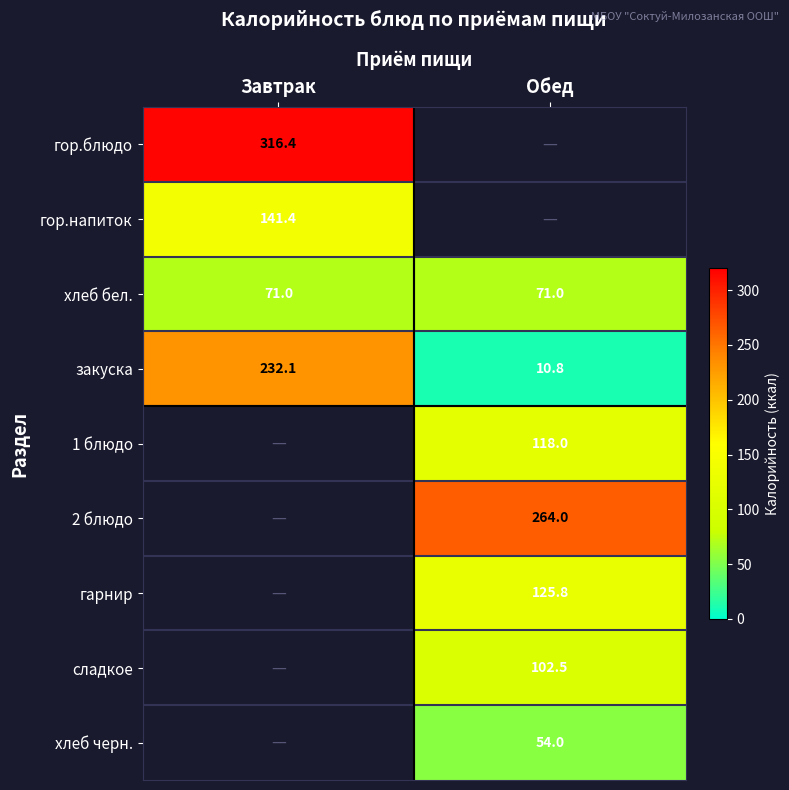

At which category does the chart reach its minimum across all series?

Обед